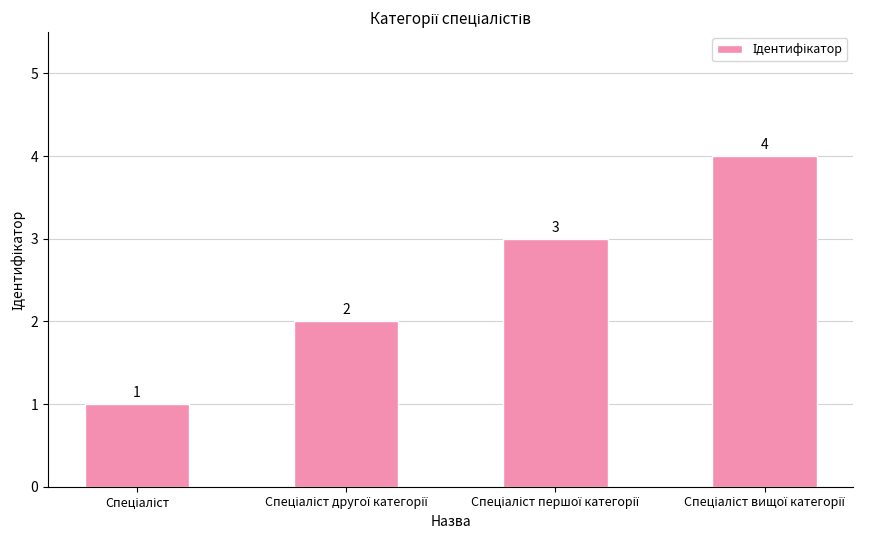

How many values are between 2 and 4?

3